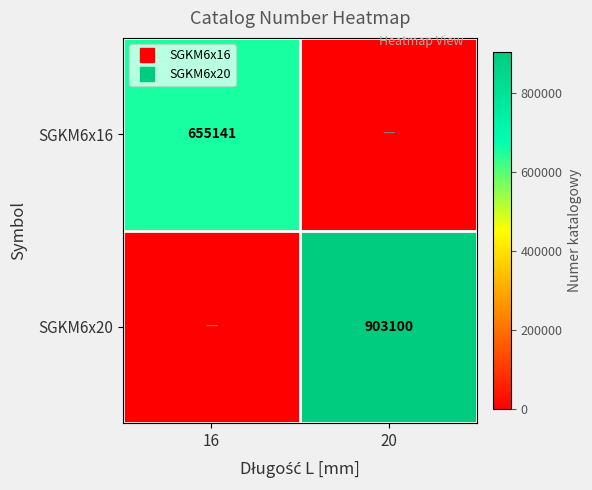

At 20, list the series in order from largest to smallest.

SGKM6x20, SGKM6x16